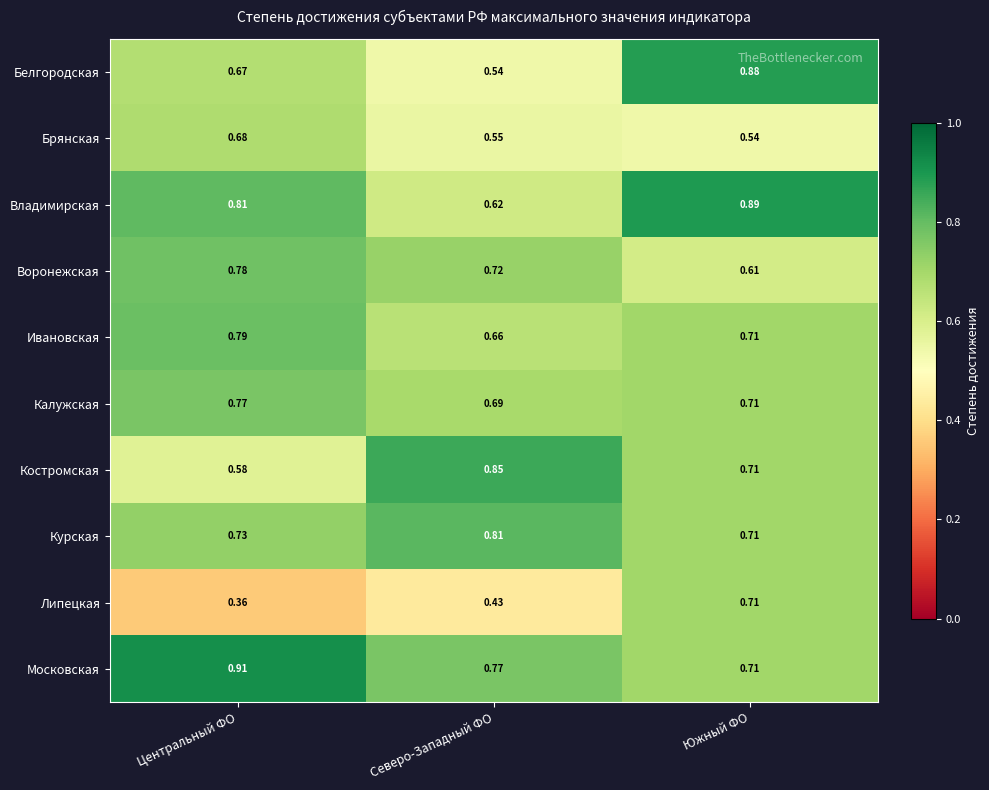

At which label is Ивановская closest to 0?

Северо-Западный ФО